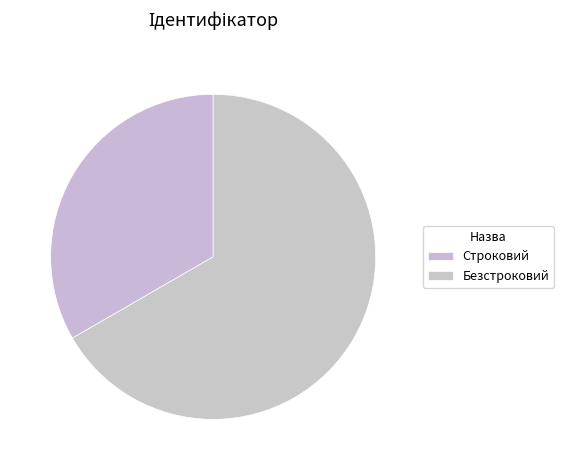

Do Строковий and Безстроковий together represent more than half of the pie?

Yes